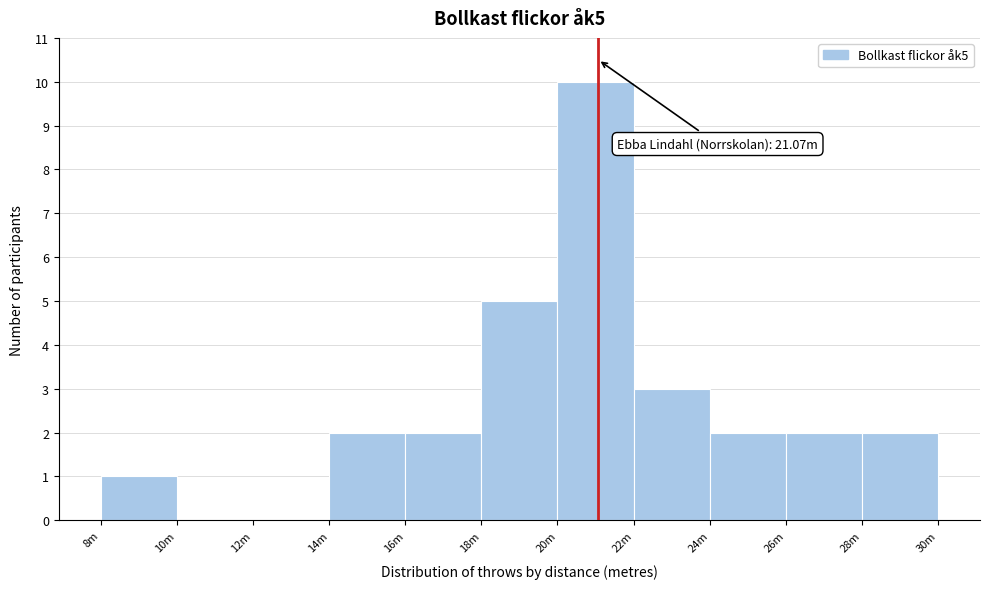

Reading right to left, extract all data points from this chart.

28m=2	26m=2	24m=2	22m=3	20m=10	18m=5	16m=2	14m=2	12m=0	10m=0	8m=1